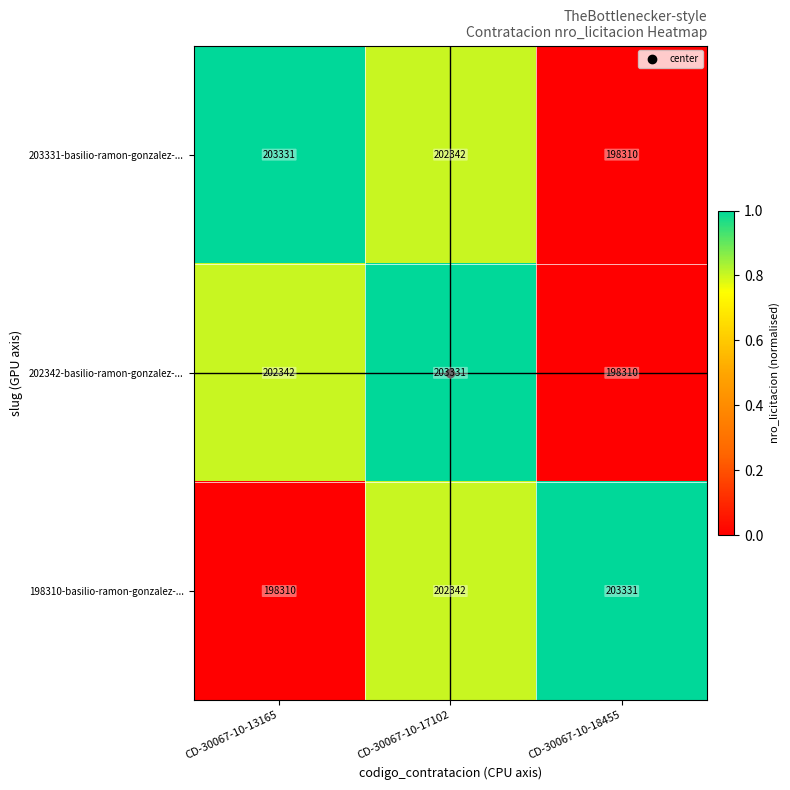

The value of 198310-basilio-ramon-gonzalez-... at CD-30067-10-13165 is 68765. True or false?

False